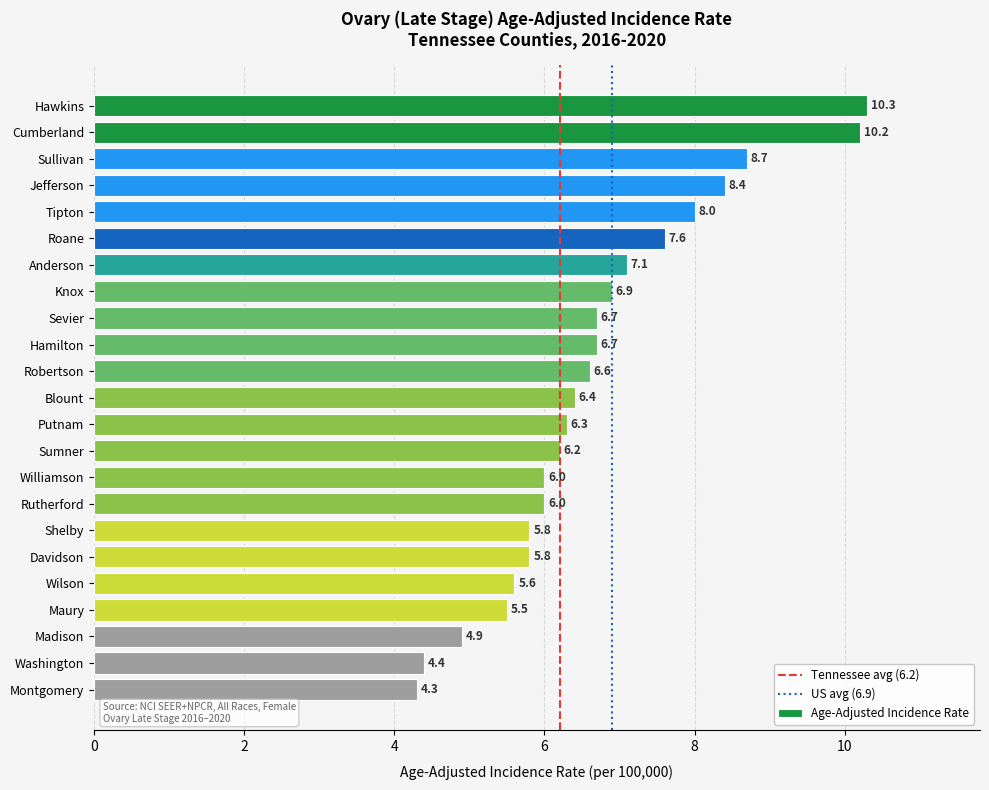

What is the difference between the second highest and second lowest values?

5.8